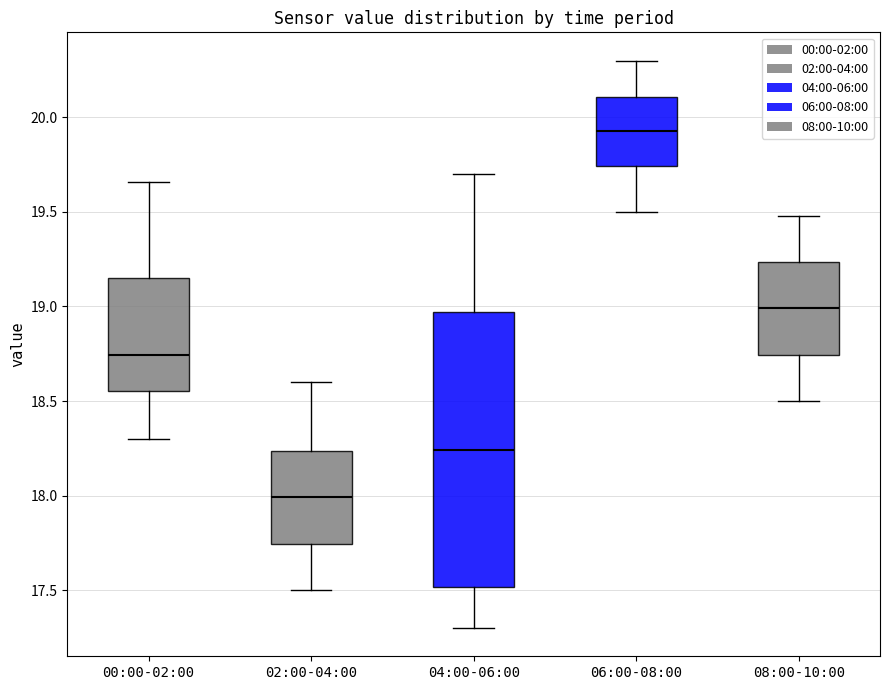

Reading left to right, transcribe this box plot: for each box, give where its median line is, the range the box spans, and where its two whiskers end, as read against the y-axis. The values are not printed on the chart, so give them approximately, as read against the axis.

00:00-02:00: median 18.75, box 18.55 to 19.15, whiskers 18.30 to 19.65
02:00-04:00: median 18.00, box 17.75 to 18.25, whiskers 17.50 to 18.60
04:00-06:00: median 18.25, box 17.50 to 18.95, whiskers 17.30 to 19.70
06:00-08:00: median 19.95, box 19.75 to 20.10, whiskers 19.50 to 20.30
08:00-10:00: median 19.00, box 18.75 to 19.25, whiskers 18.50 to 19.50